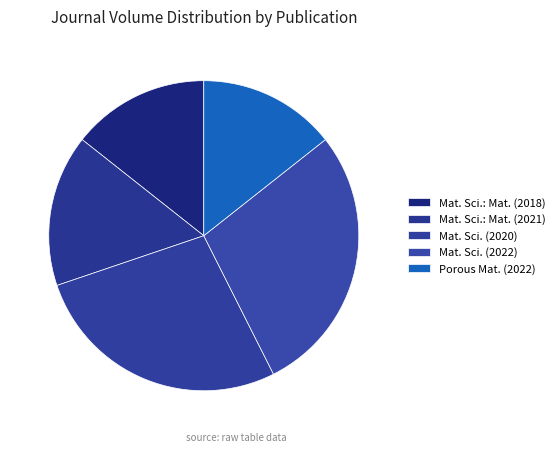

Which category has the biggest portion of the pie?

Mat. Sci. (2022)